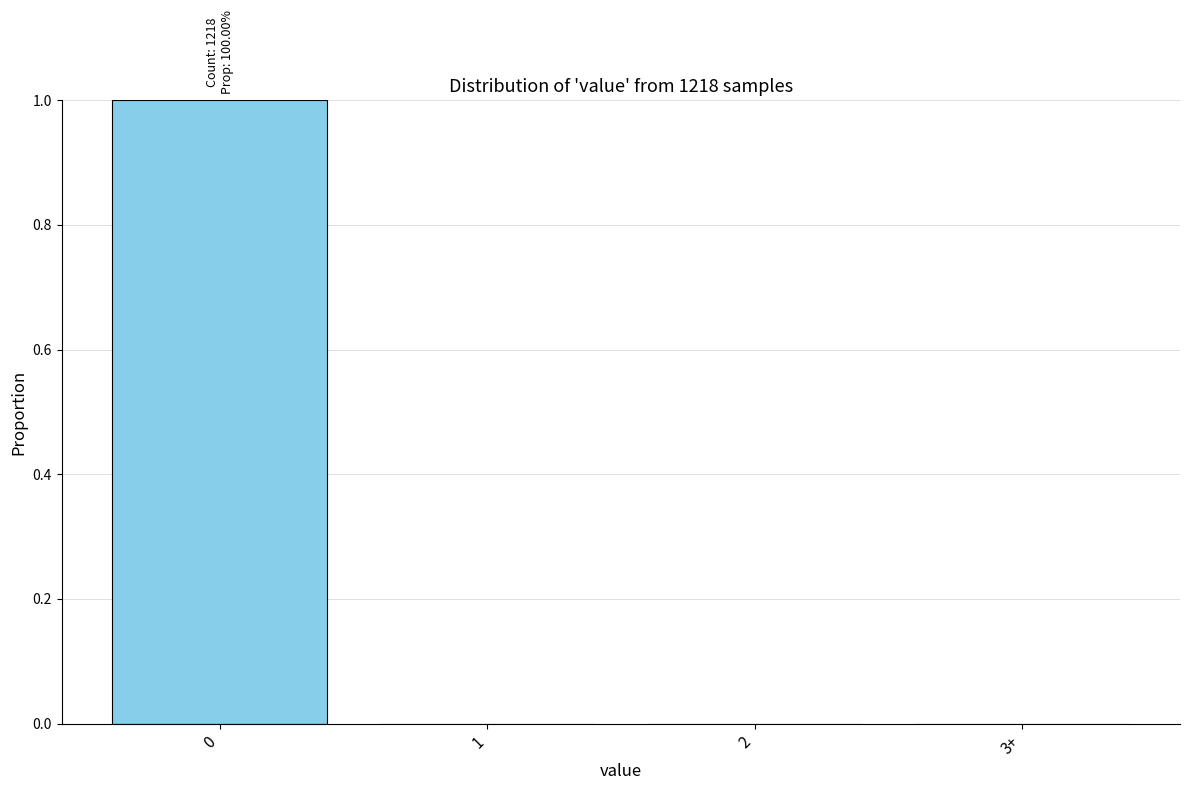

Reading left to right, list all the values displayed in this chart.

0=1	1=0	2=0	3+=0